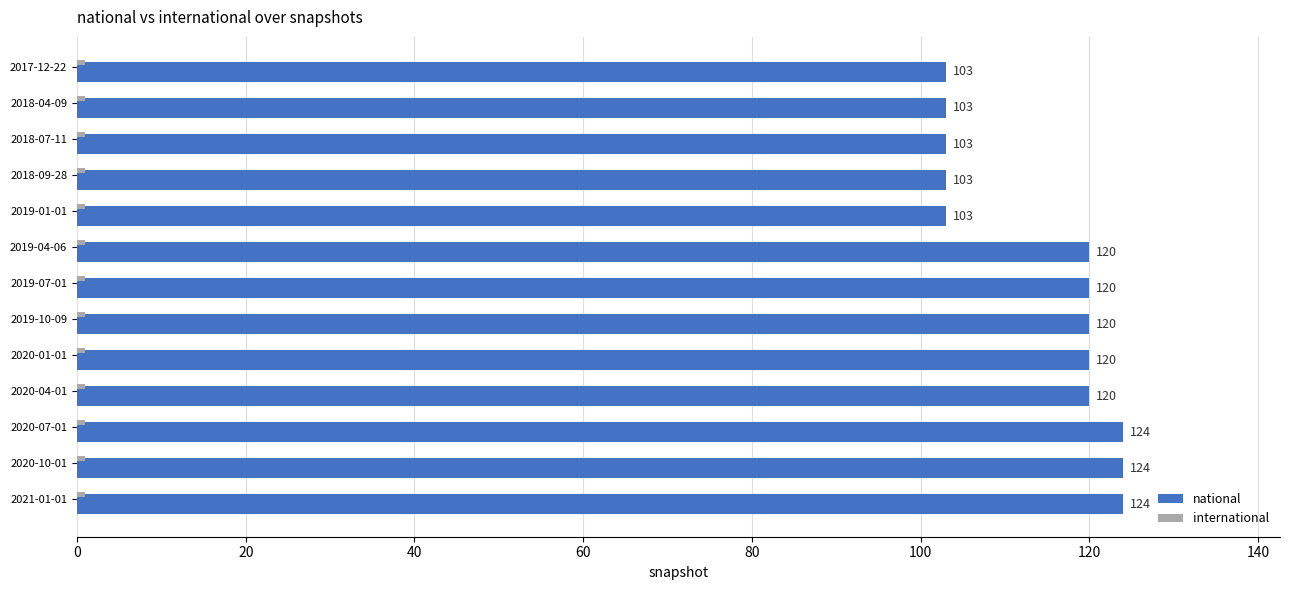

At how many categories does at least one series exceed 117?

8